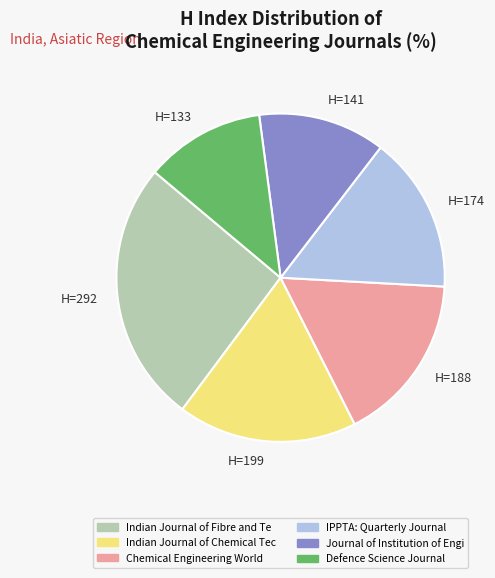

Is H=199 the majority of the pie?

No